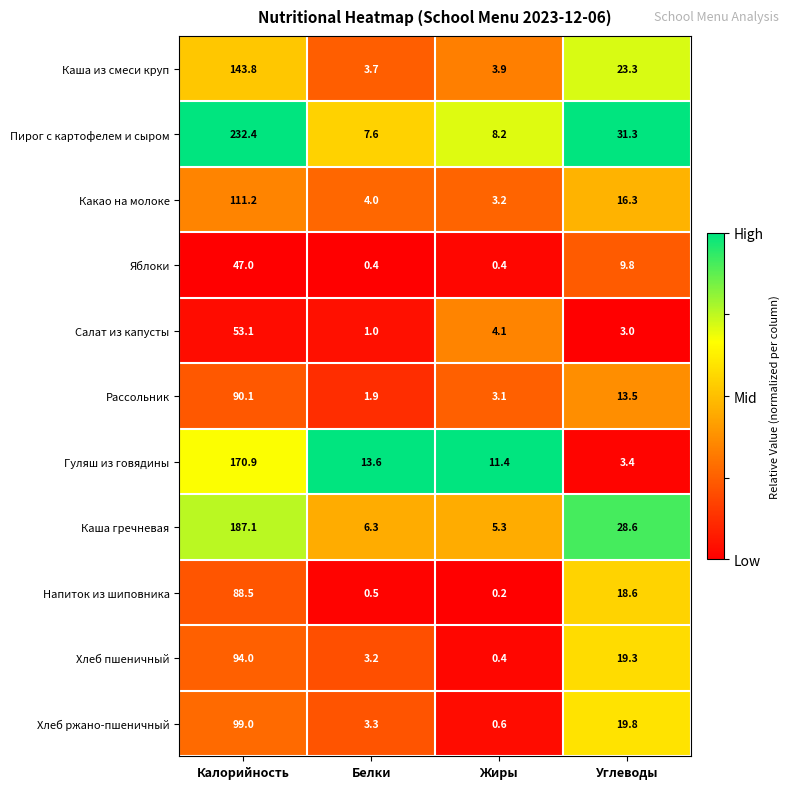

Which series changed the most between Жиры and Углеводы?

Каша гречневая